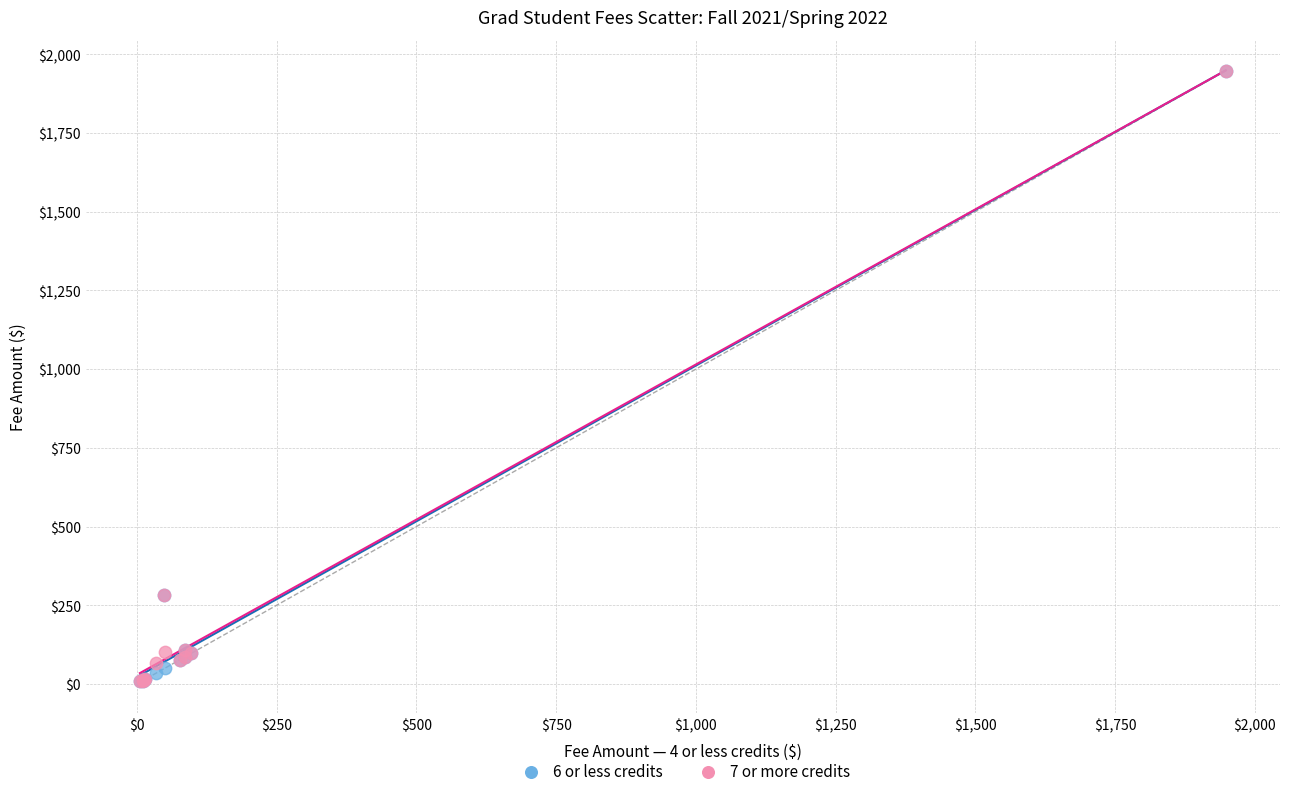

What are all the series names shown in the legend?

6 or less credits, 7 or more credits